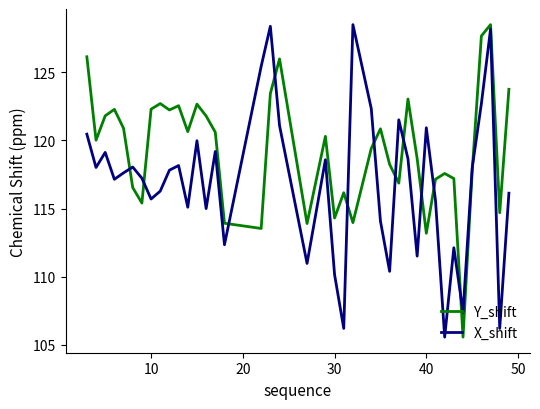

What is the maximum value shown in the chart?

128.5